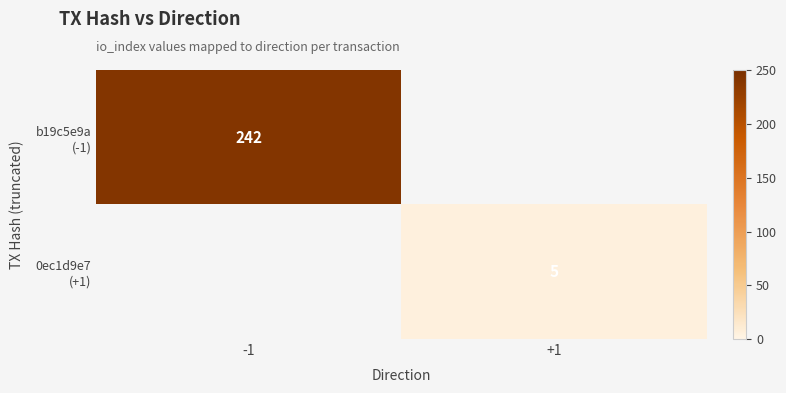

What is the minimum value shown in the chart?

5.0